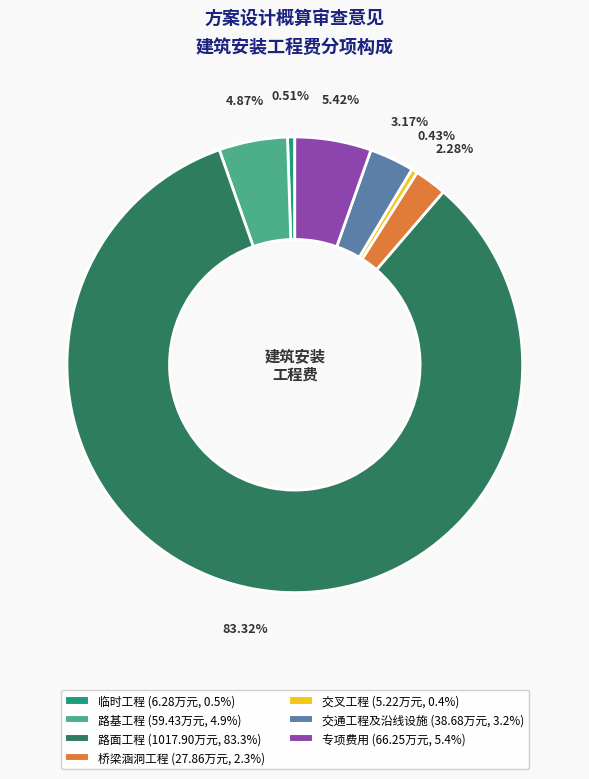

What percentage is NOT represented by 路基工程?

95.1%